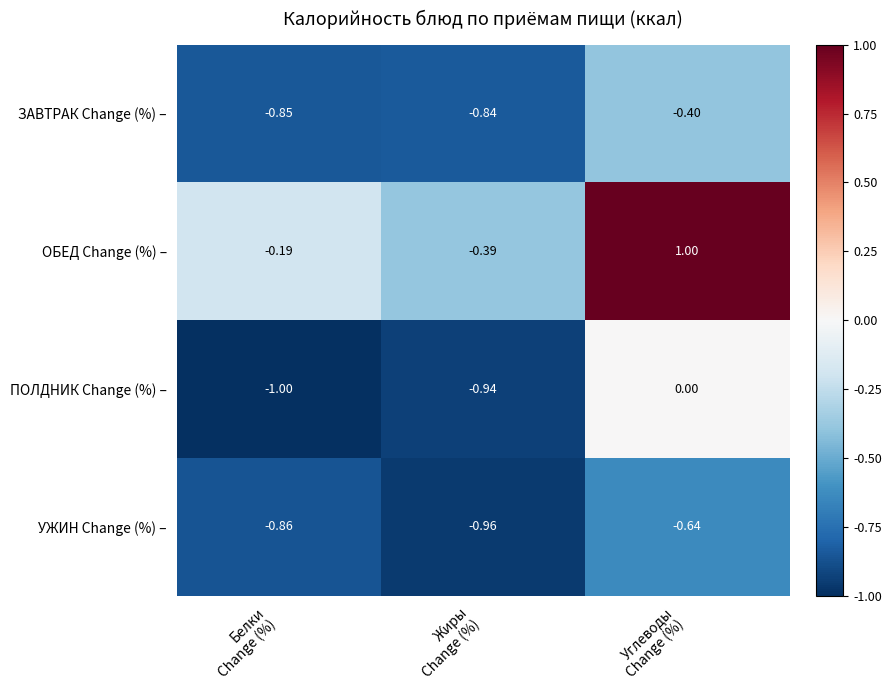

Which series has the widest spread of values?

ОБЕД Change (%) –